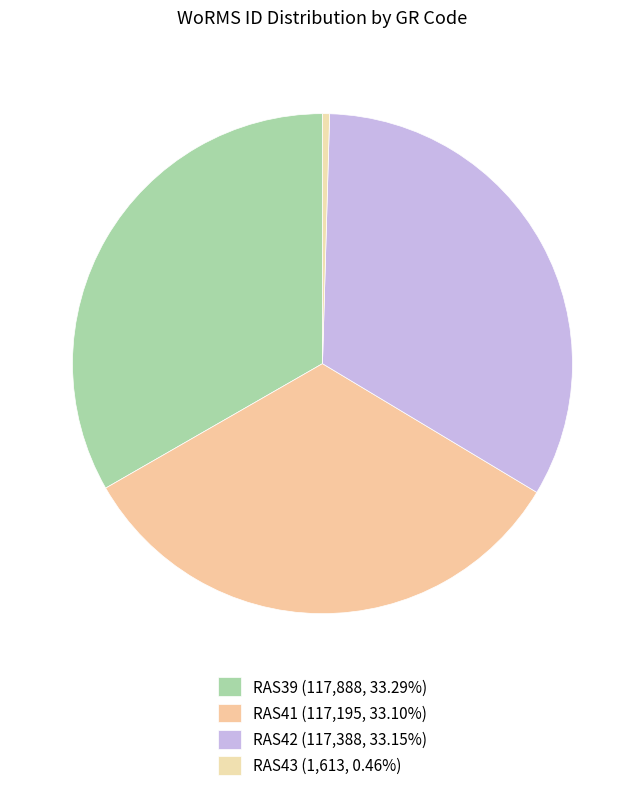

How many segments does this pie chart have?

4